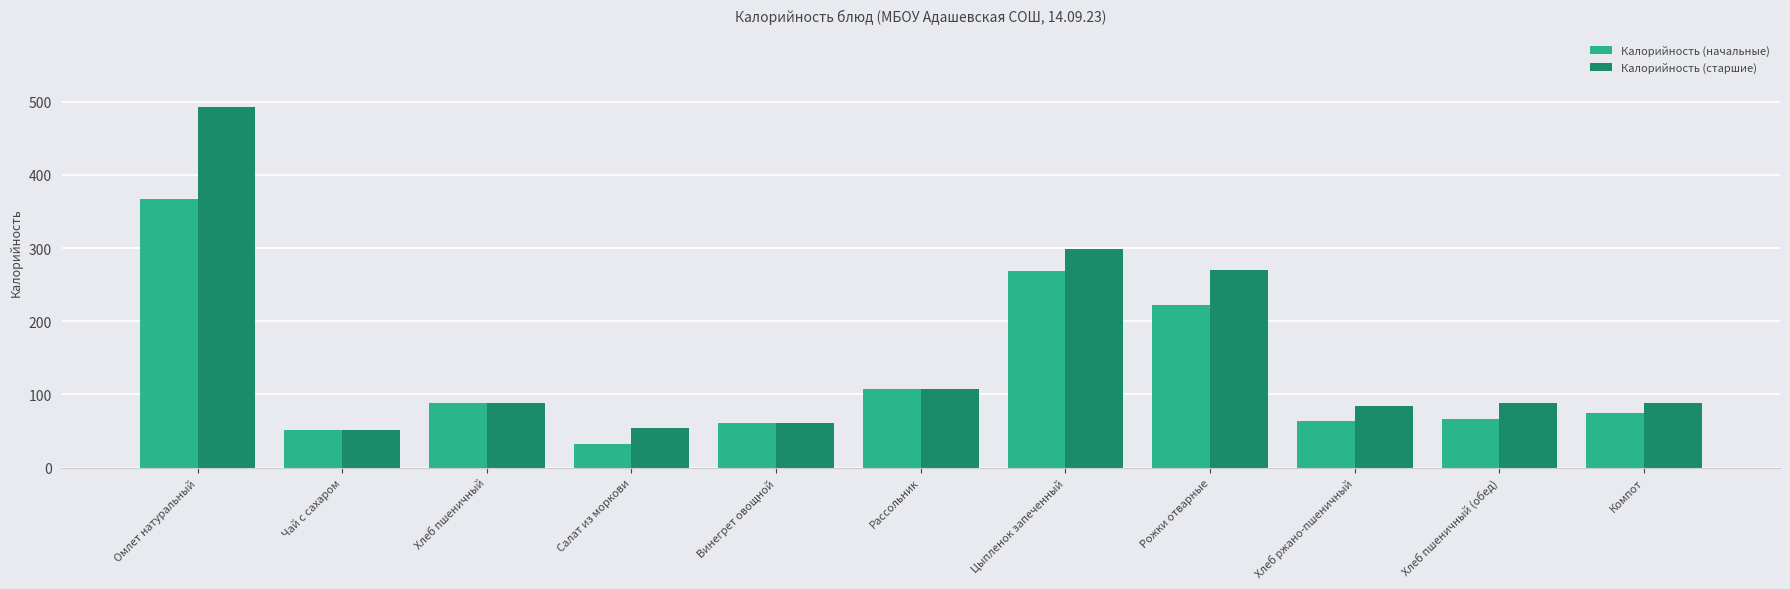

At which label does Калорийность (начальные) reach its minimum?

Салат из моркови